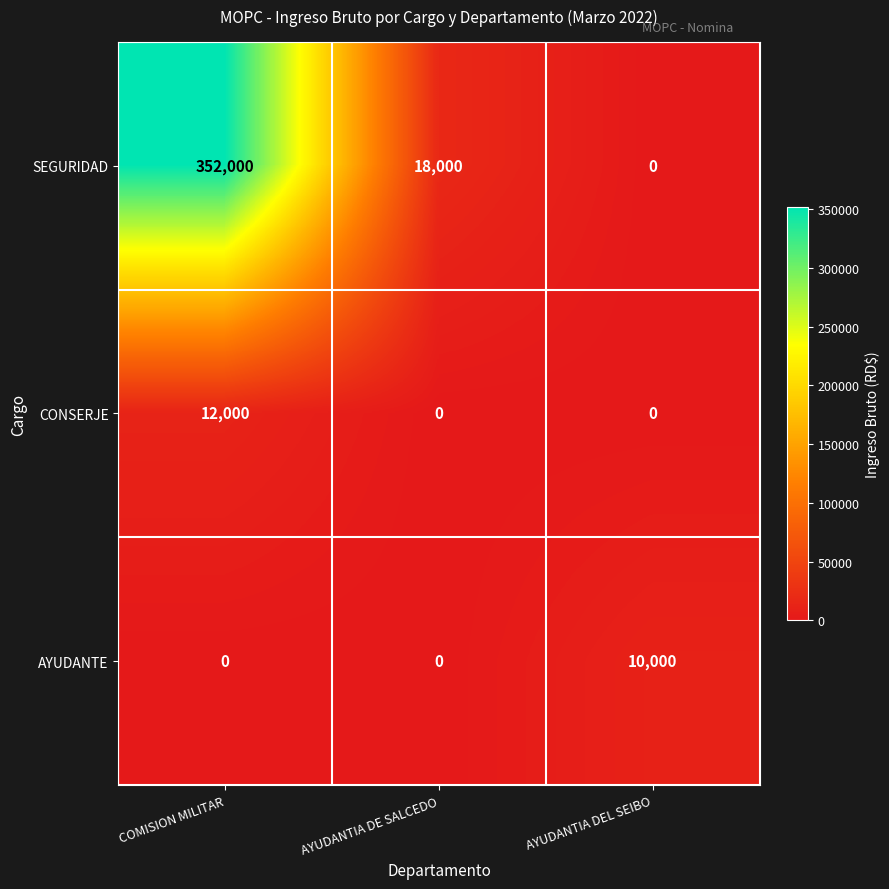

At which category does the chart reach its peak across all series?

COMISION MILITAR